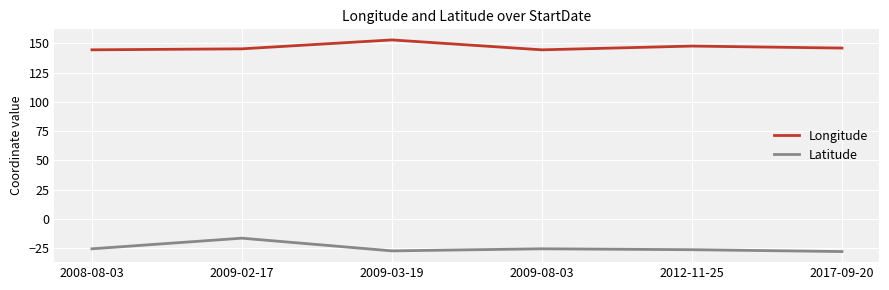

What is the minimum value shown in the chart?

-28.1